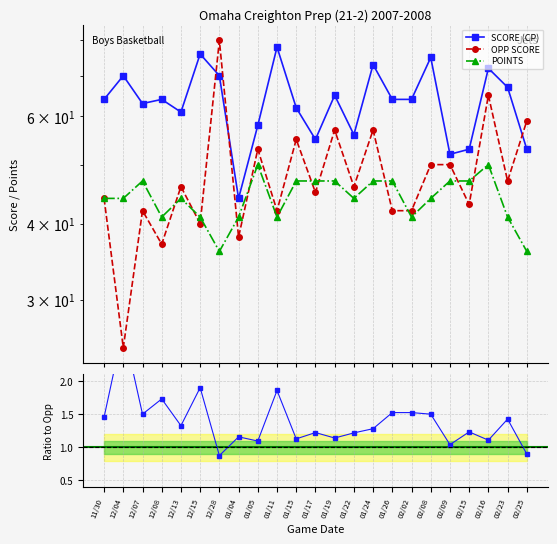

What is the average value of the OPP SCORE series?

48